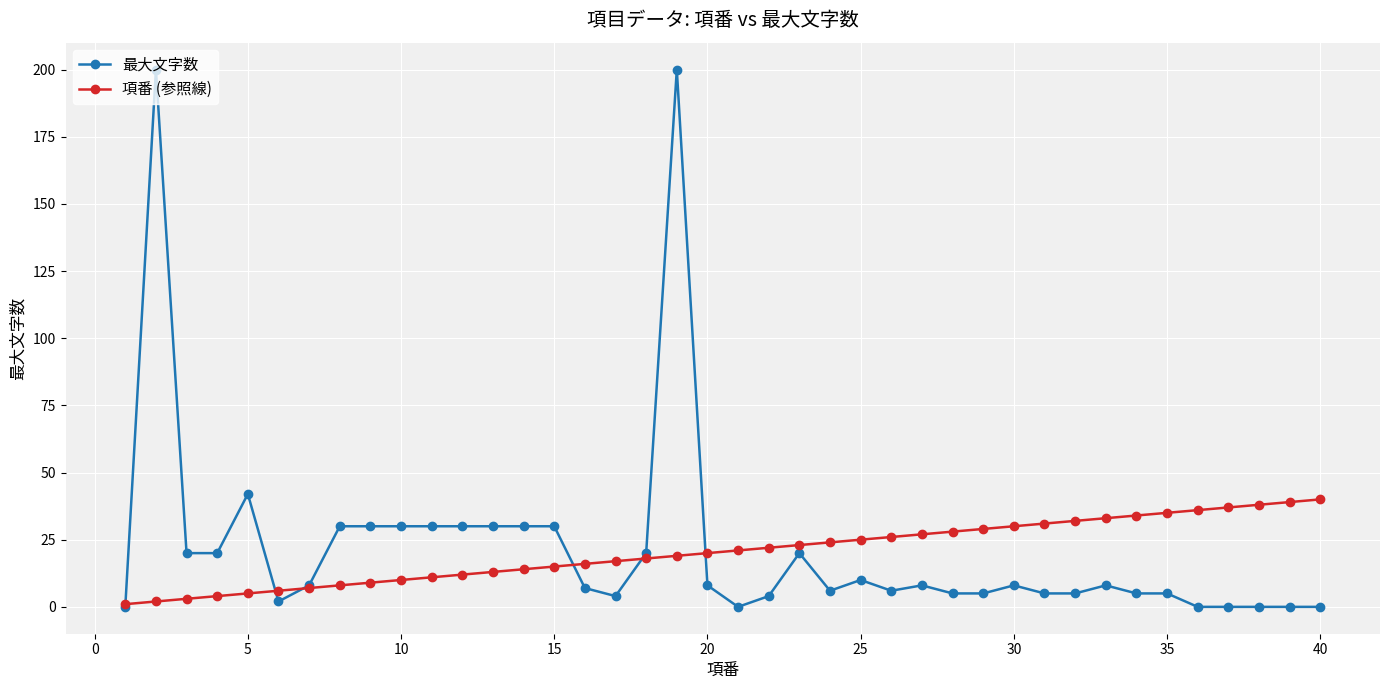

Which series has the widest spread of values?

最大文字数